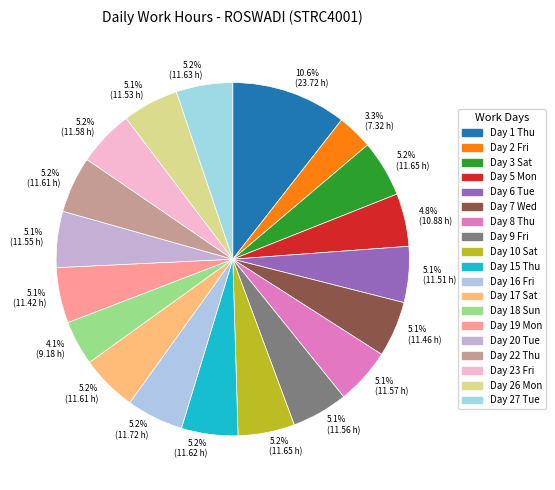

How many segments does this pie chart have?

19